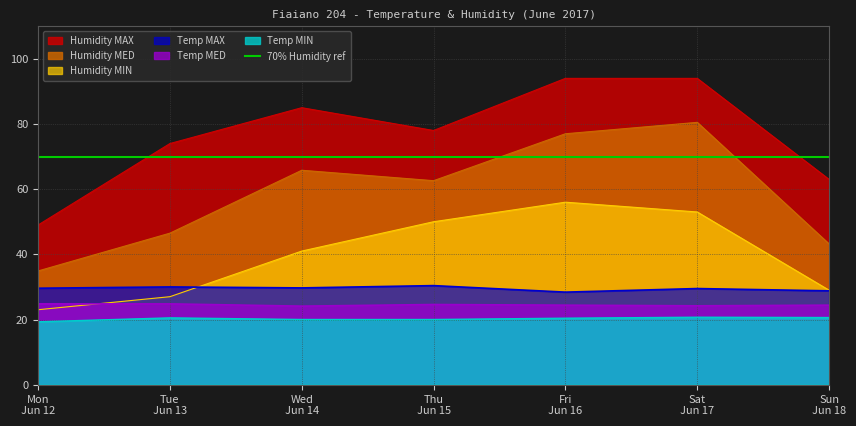

True or false: Temp MIN has more than 0 interior local peaks.

True